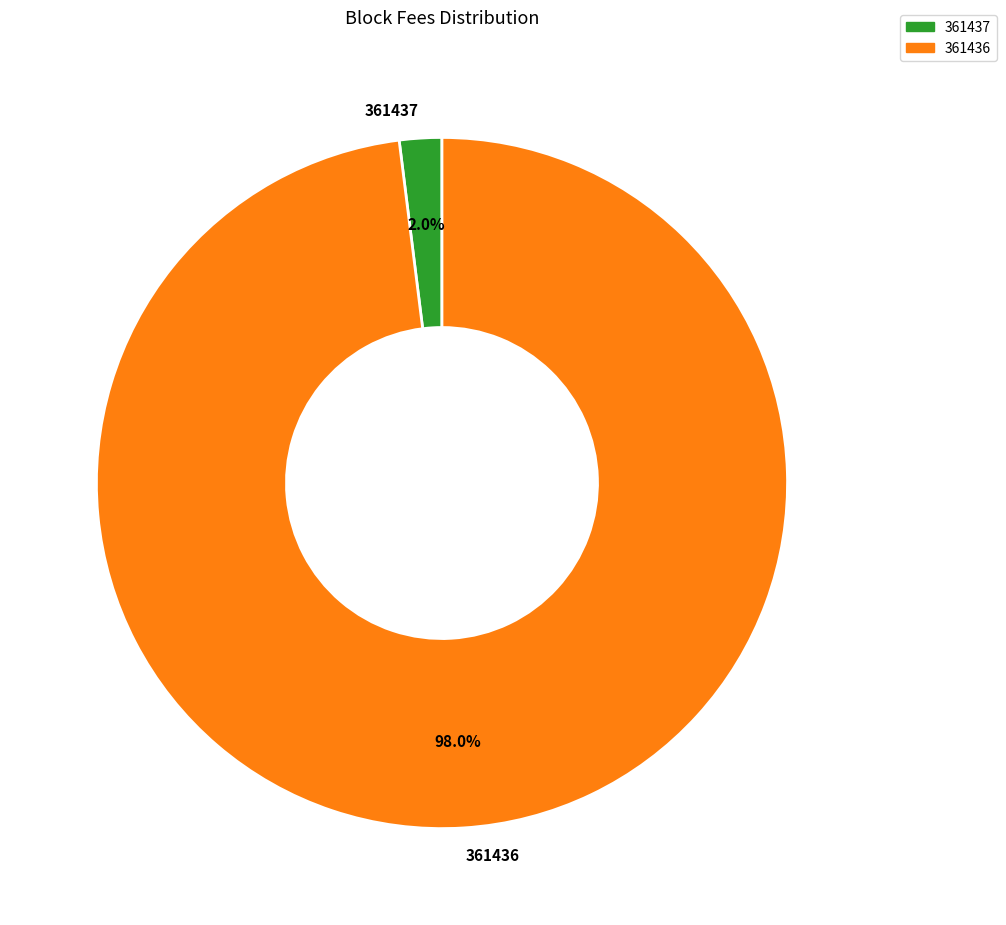

Which slice is the smallest?

361437